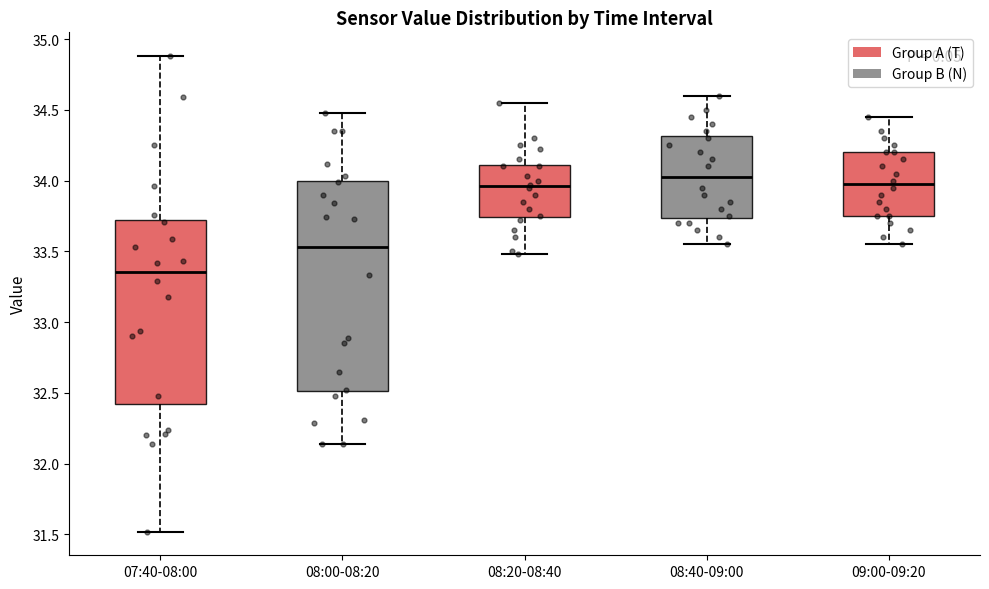

Which box has the highest median line?

08:40-09:00